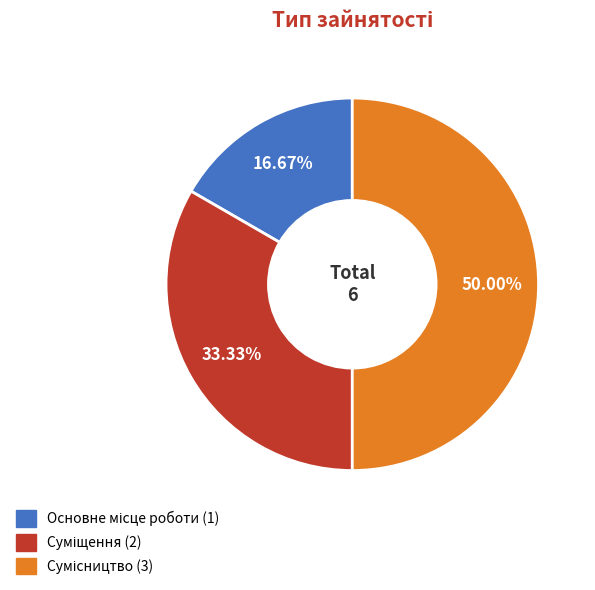

How many slices are in this pie chart?

3